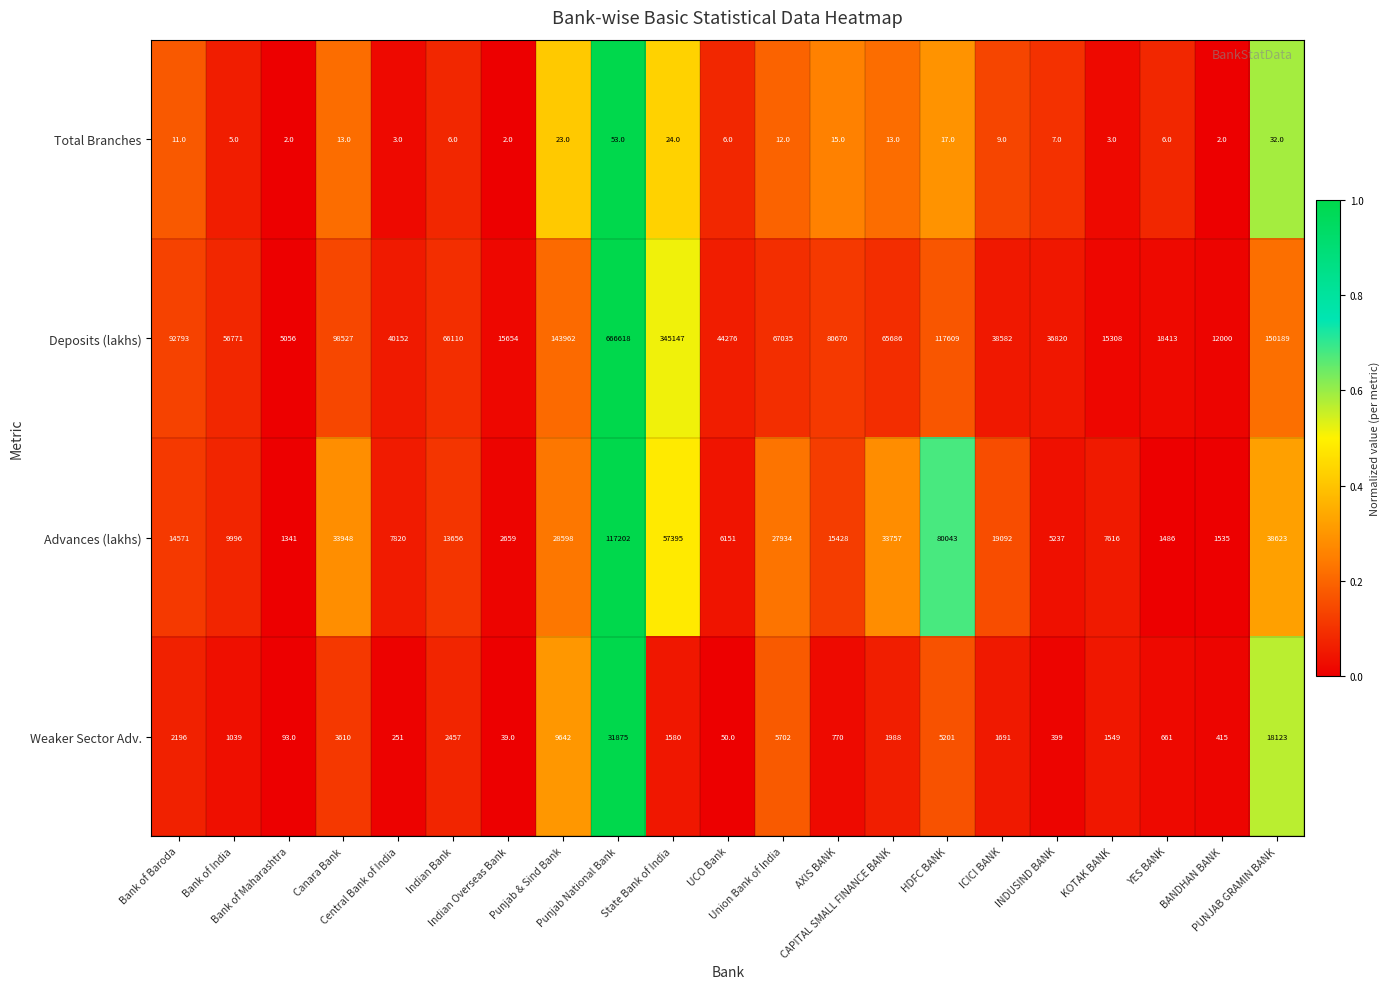

Which series has the largest total across all categories?

Deposits (lakhs)